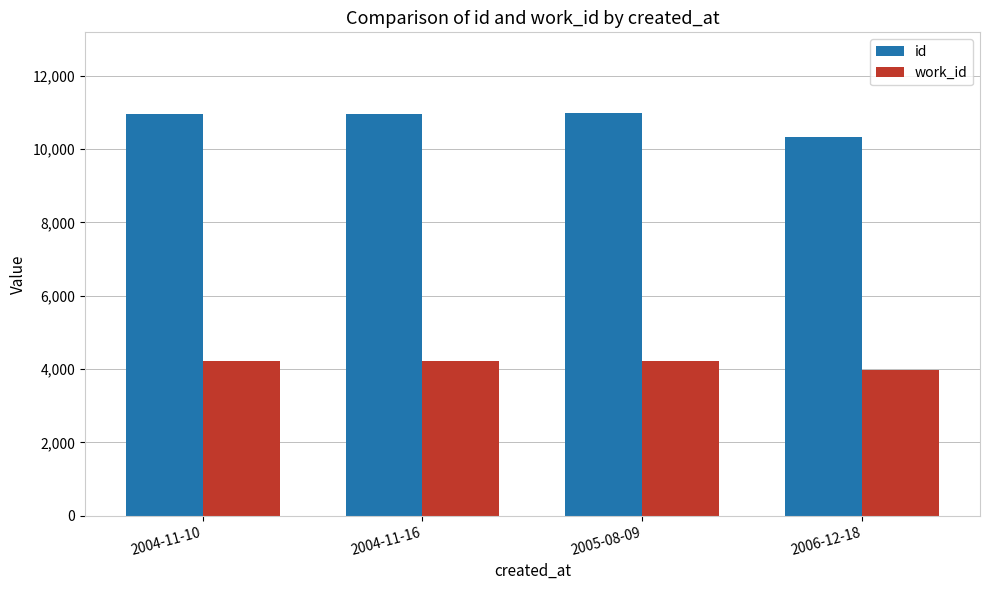

What is the value of the work_id bar at the 4th from the left?

3979